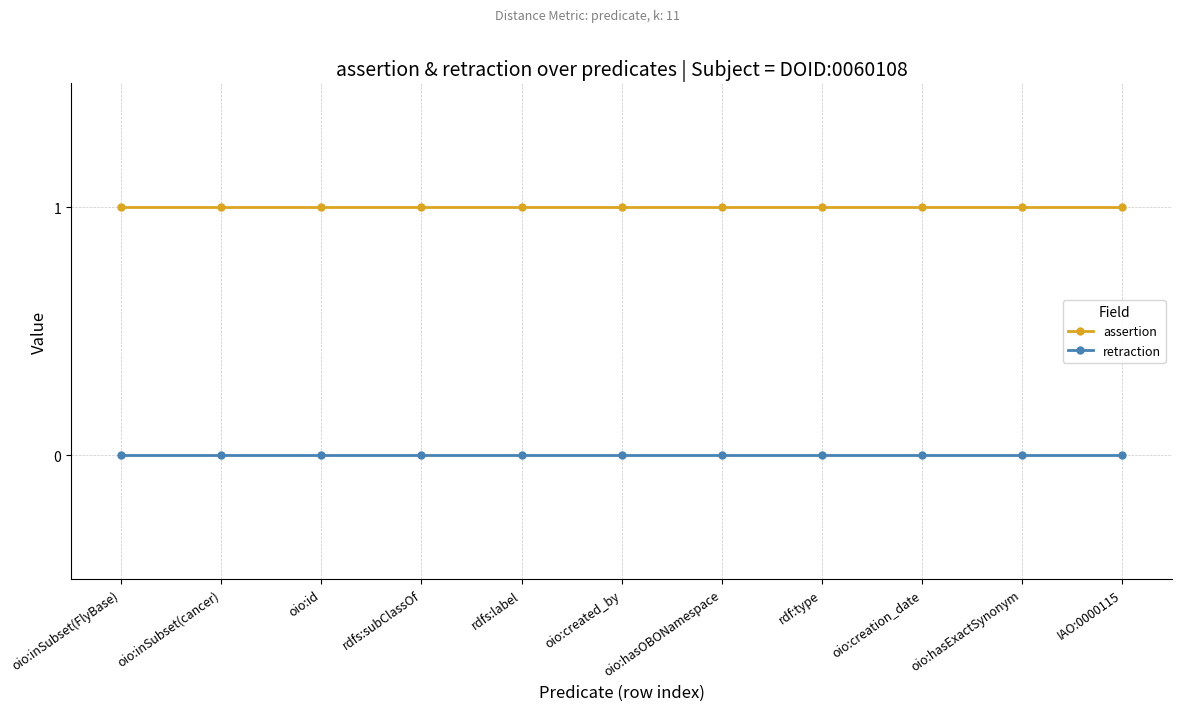

Reading left to right, list all the values displayed in this chart.

assertion: 1	1	1	1	1	1	1	1	1	1	1
retraction: 0	0	0	0	0	0	0	0	0	0	0